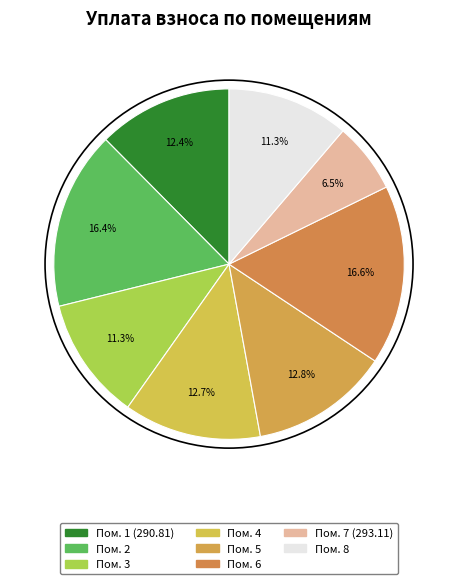

Is there a majority slice in this chart?

No